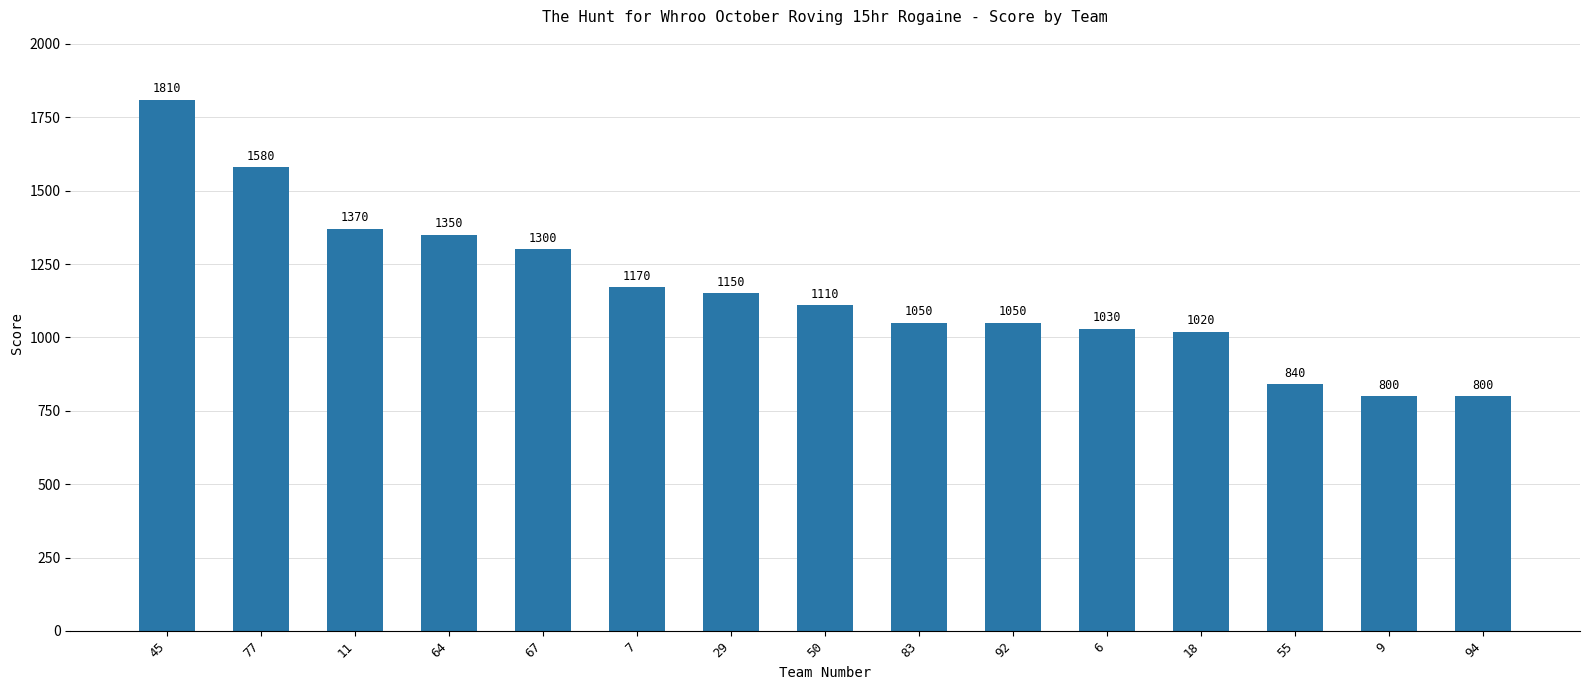

Where does the data first go above 1110?

45